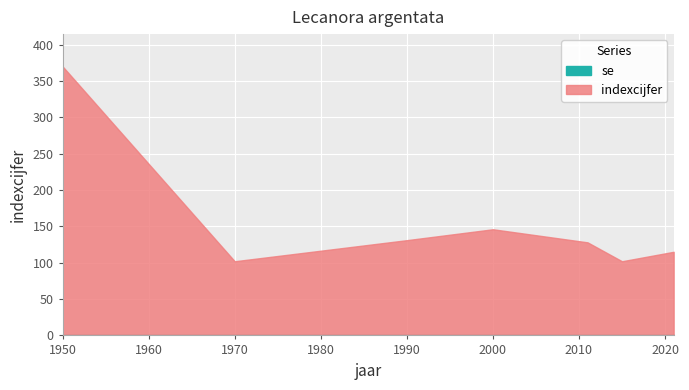

At 1990, list the series in order from largest to smallest.

indexcijfer, se